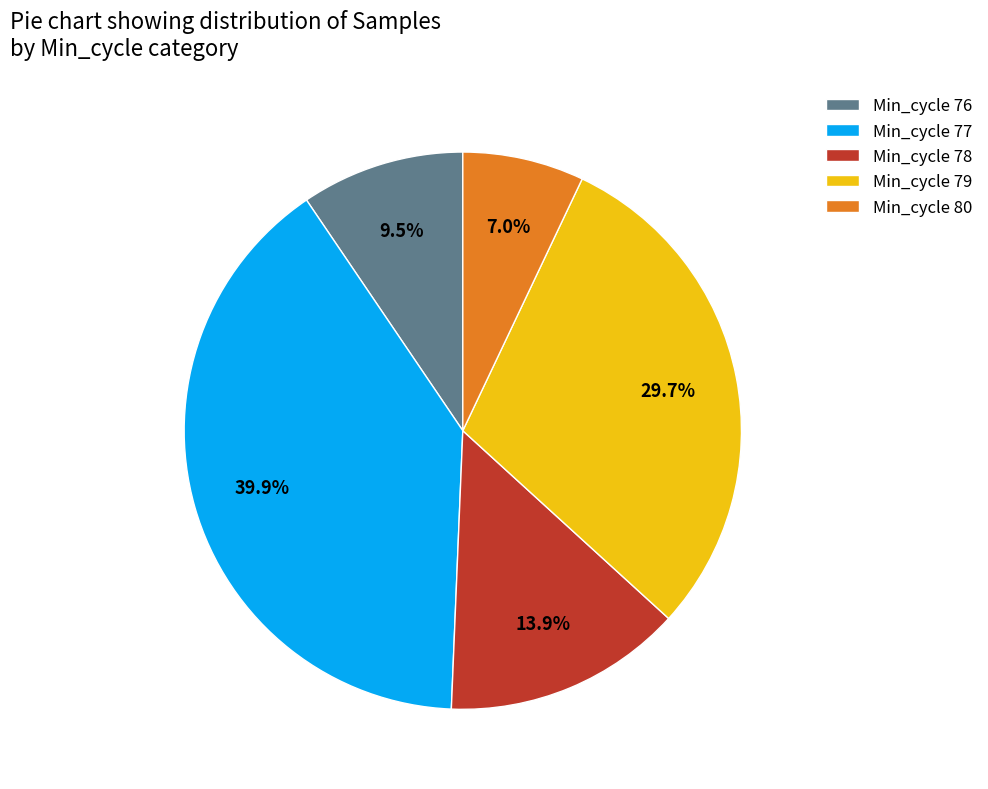

Do Min_cycle 80 and Min_cycle 78 together represent more than half of the pie?

No